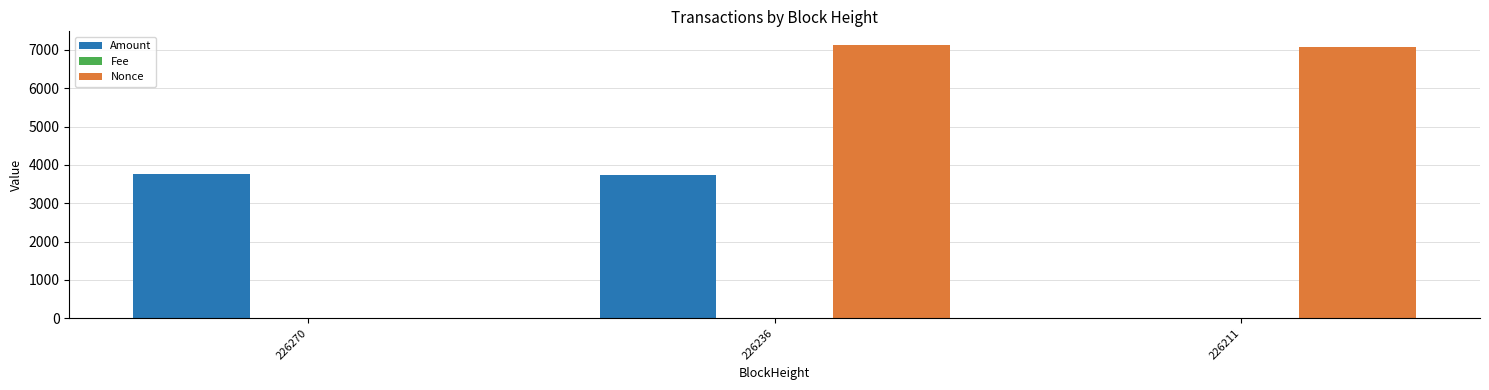

What is the maximum value shown in the chart?

7127.0